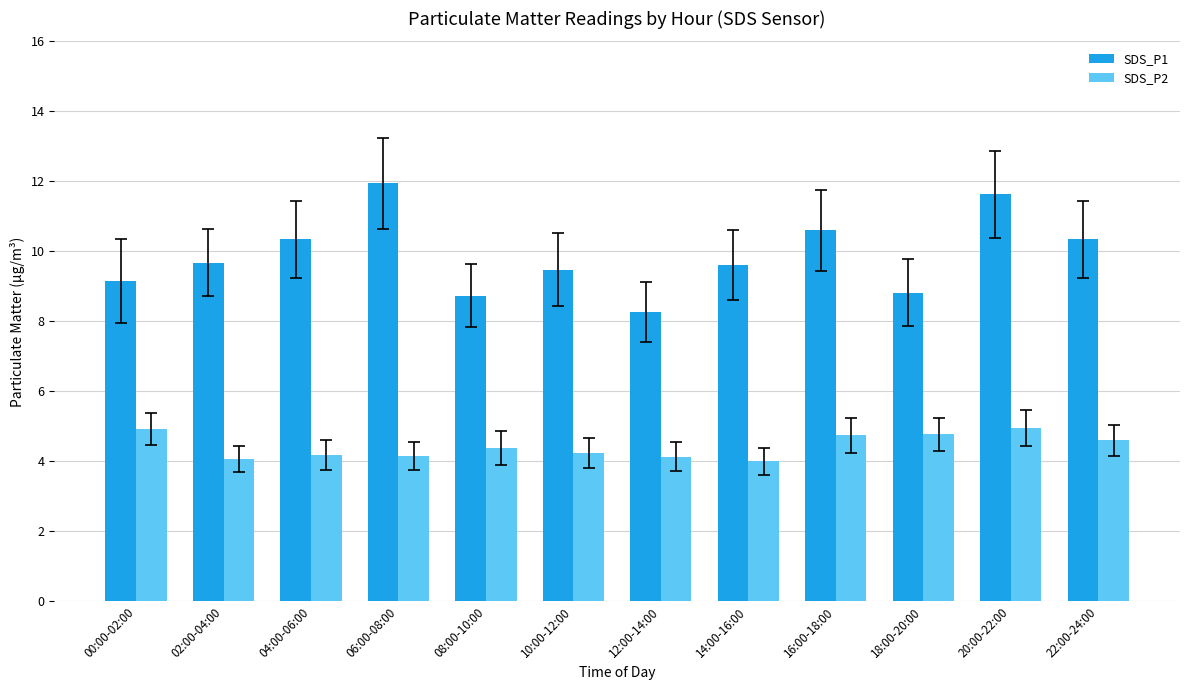

How many bars are there in each group?

2